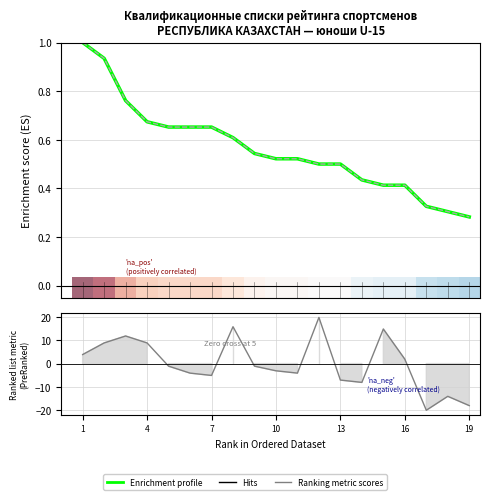

Which series has the largest total across all categories?

Rж (Enrichment profile)